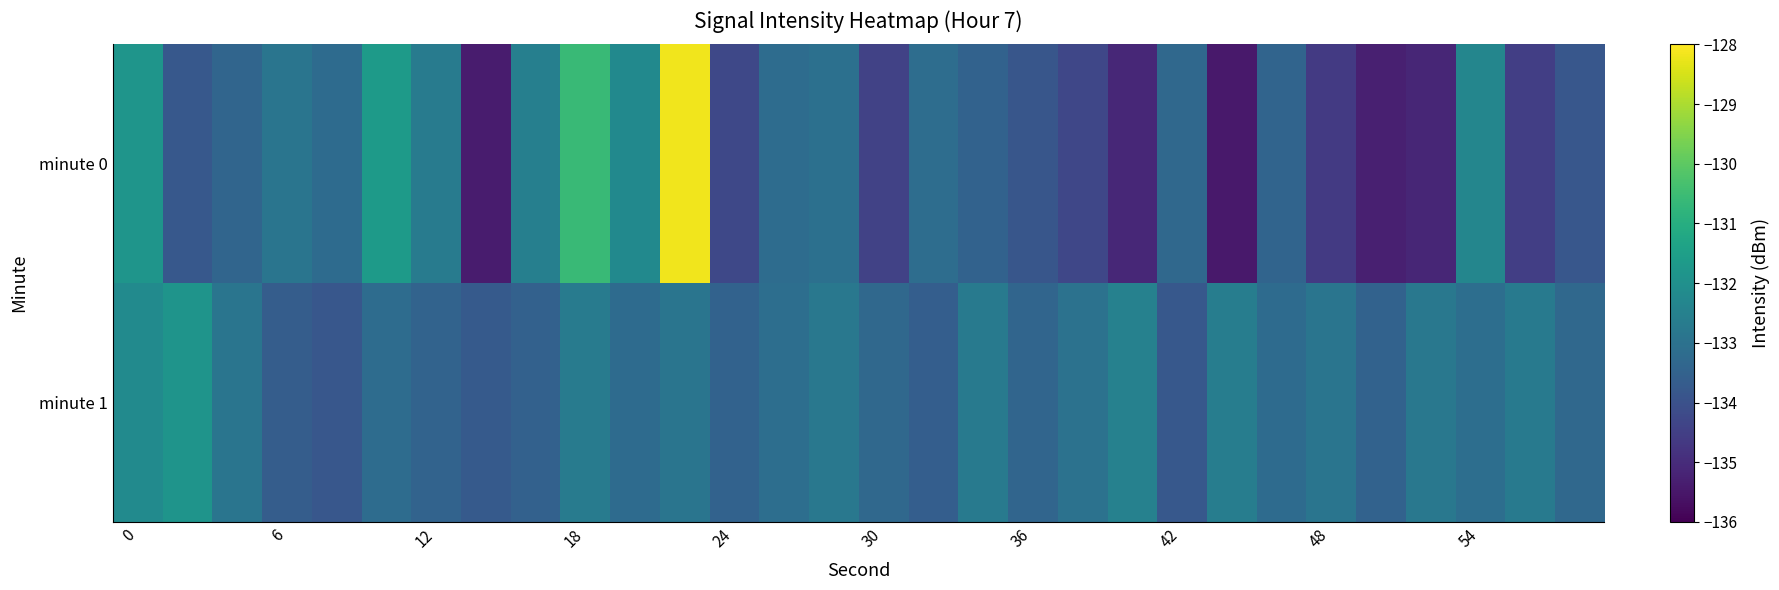

How many data points does each series have?

30